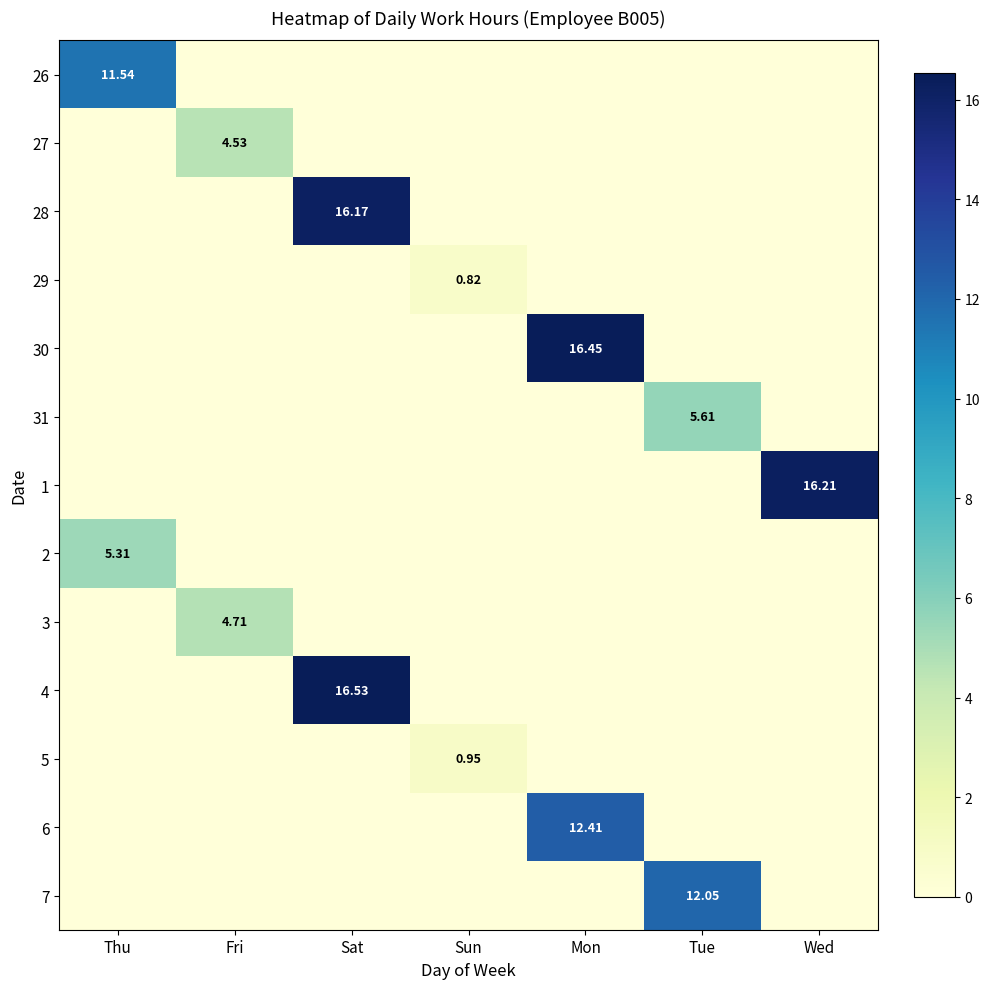

Count the number of data series in this chart.

13